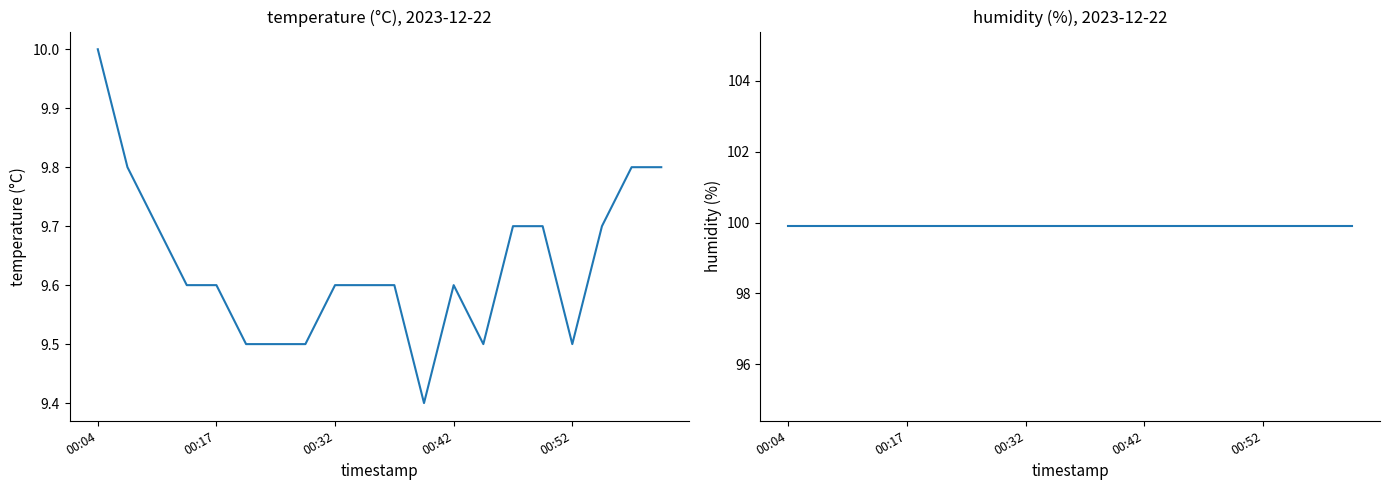

How many data points does each series have?

20